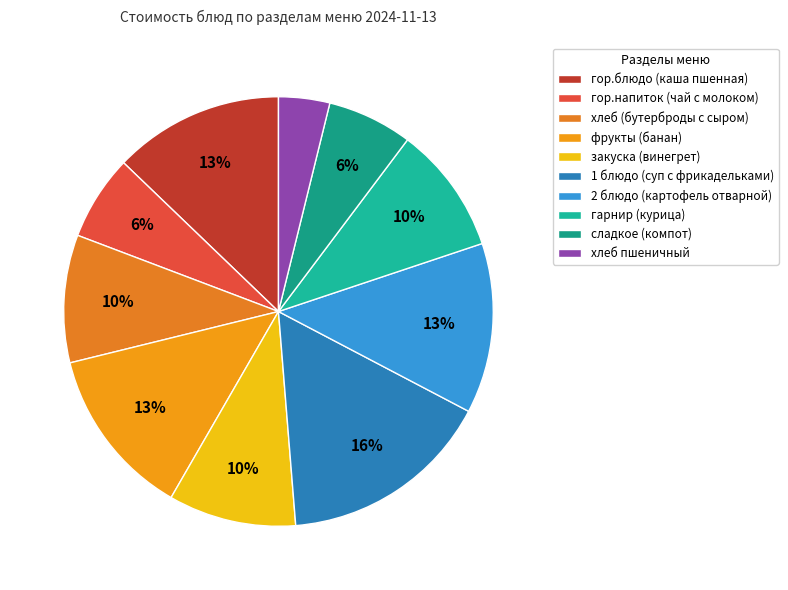

Combined, do гор.напиток (чай с молоком) and 2 блюдо (картофель отварной) account for over 50%?

No